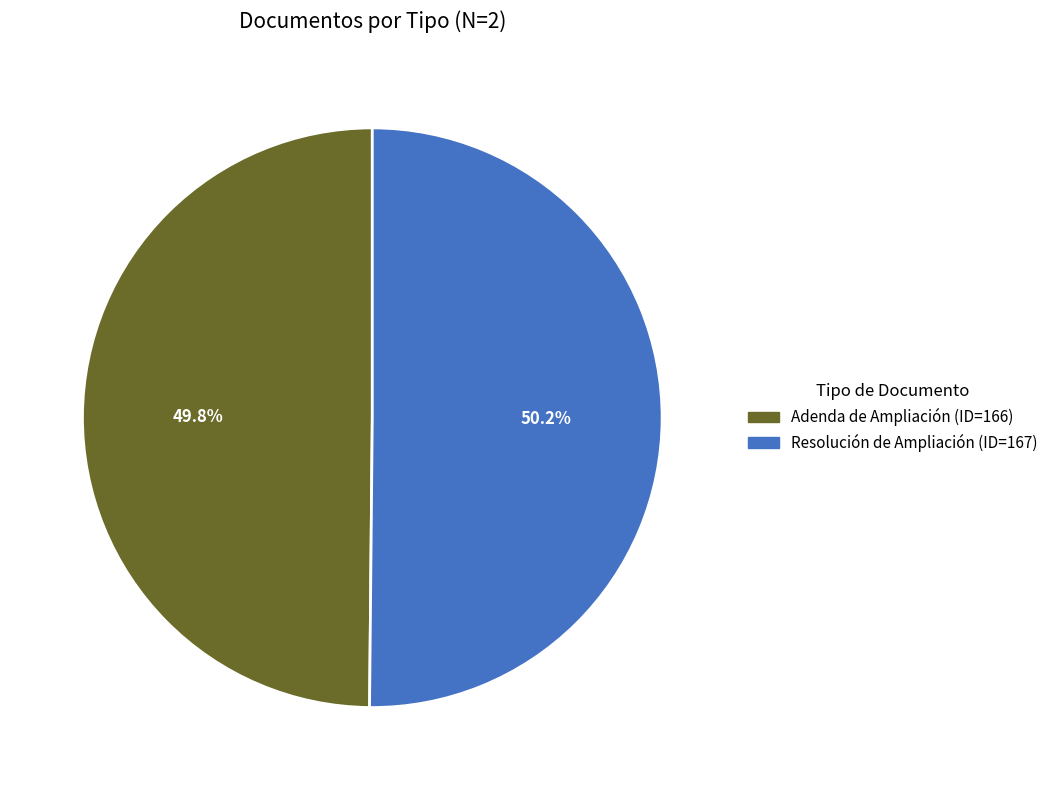

What is the ratio of the value at Resolución de Ampliación to the value at Adenda de Ampliación?

1.0